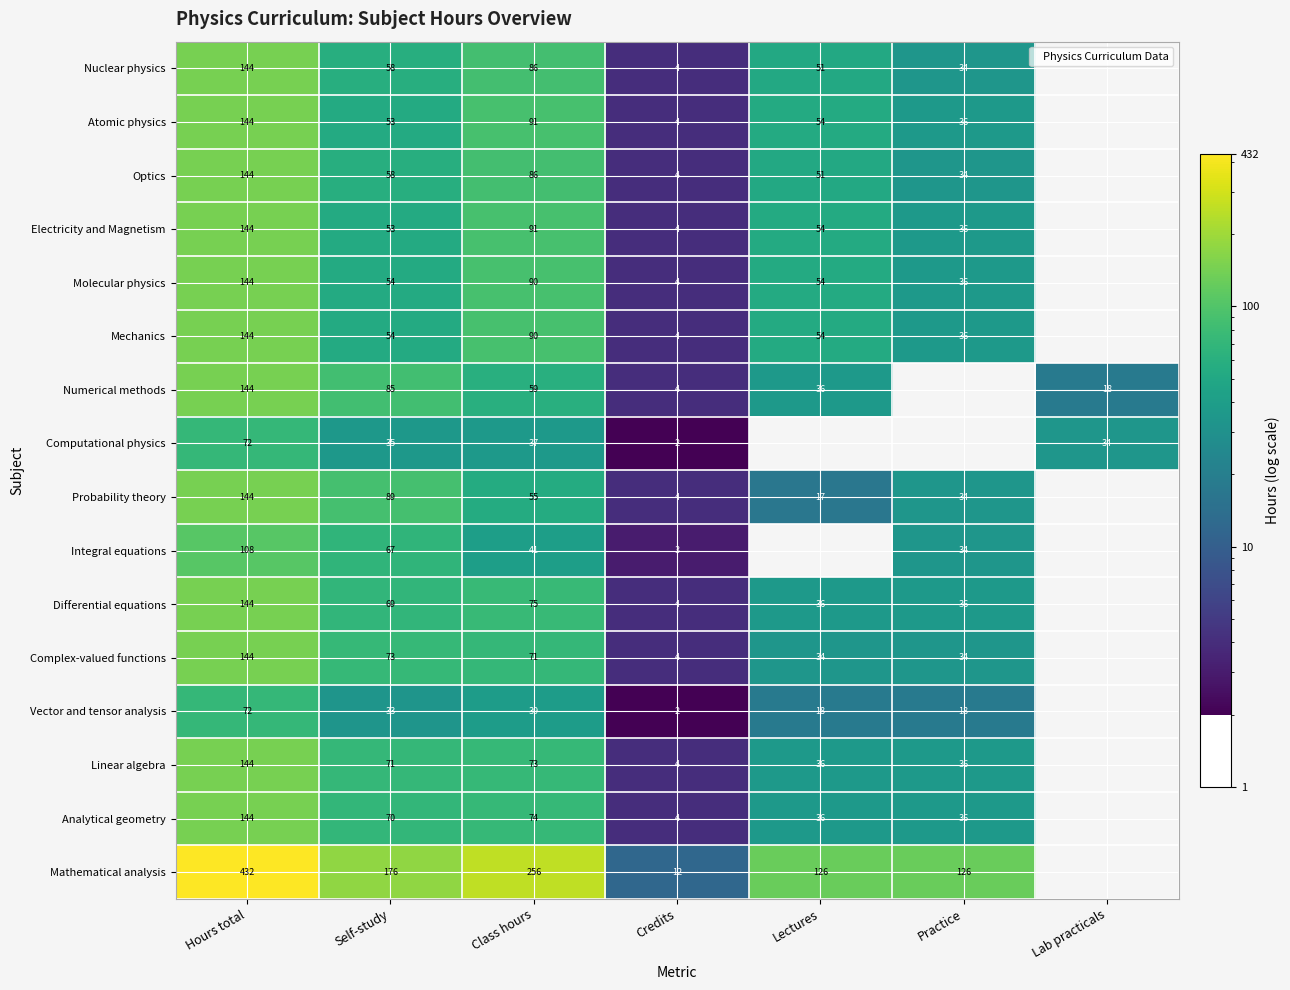

Which label corresponds to the largest value in the chart?

Hours total